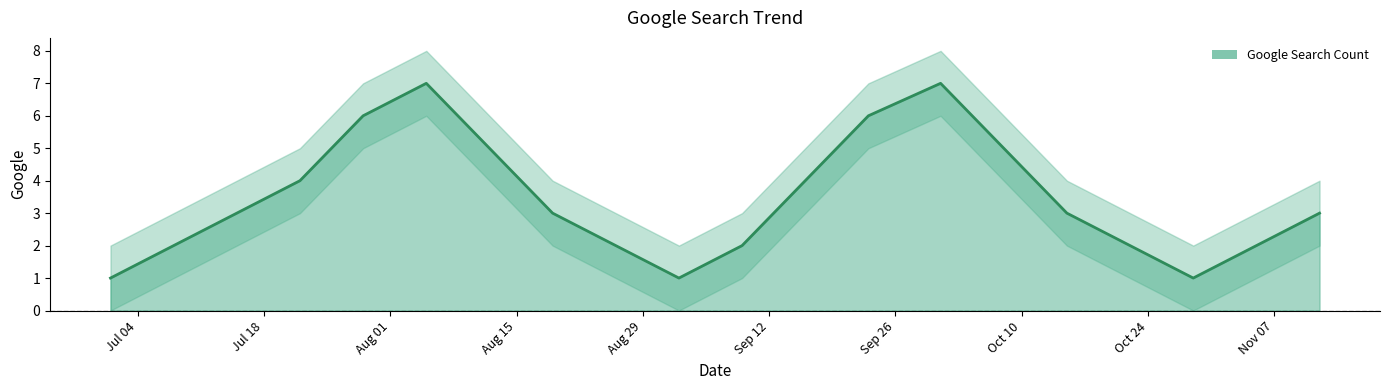

How many points are higher than both their immediate neighbors (excluding endpoints)?

2